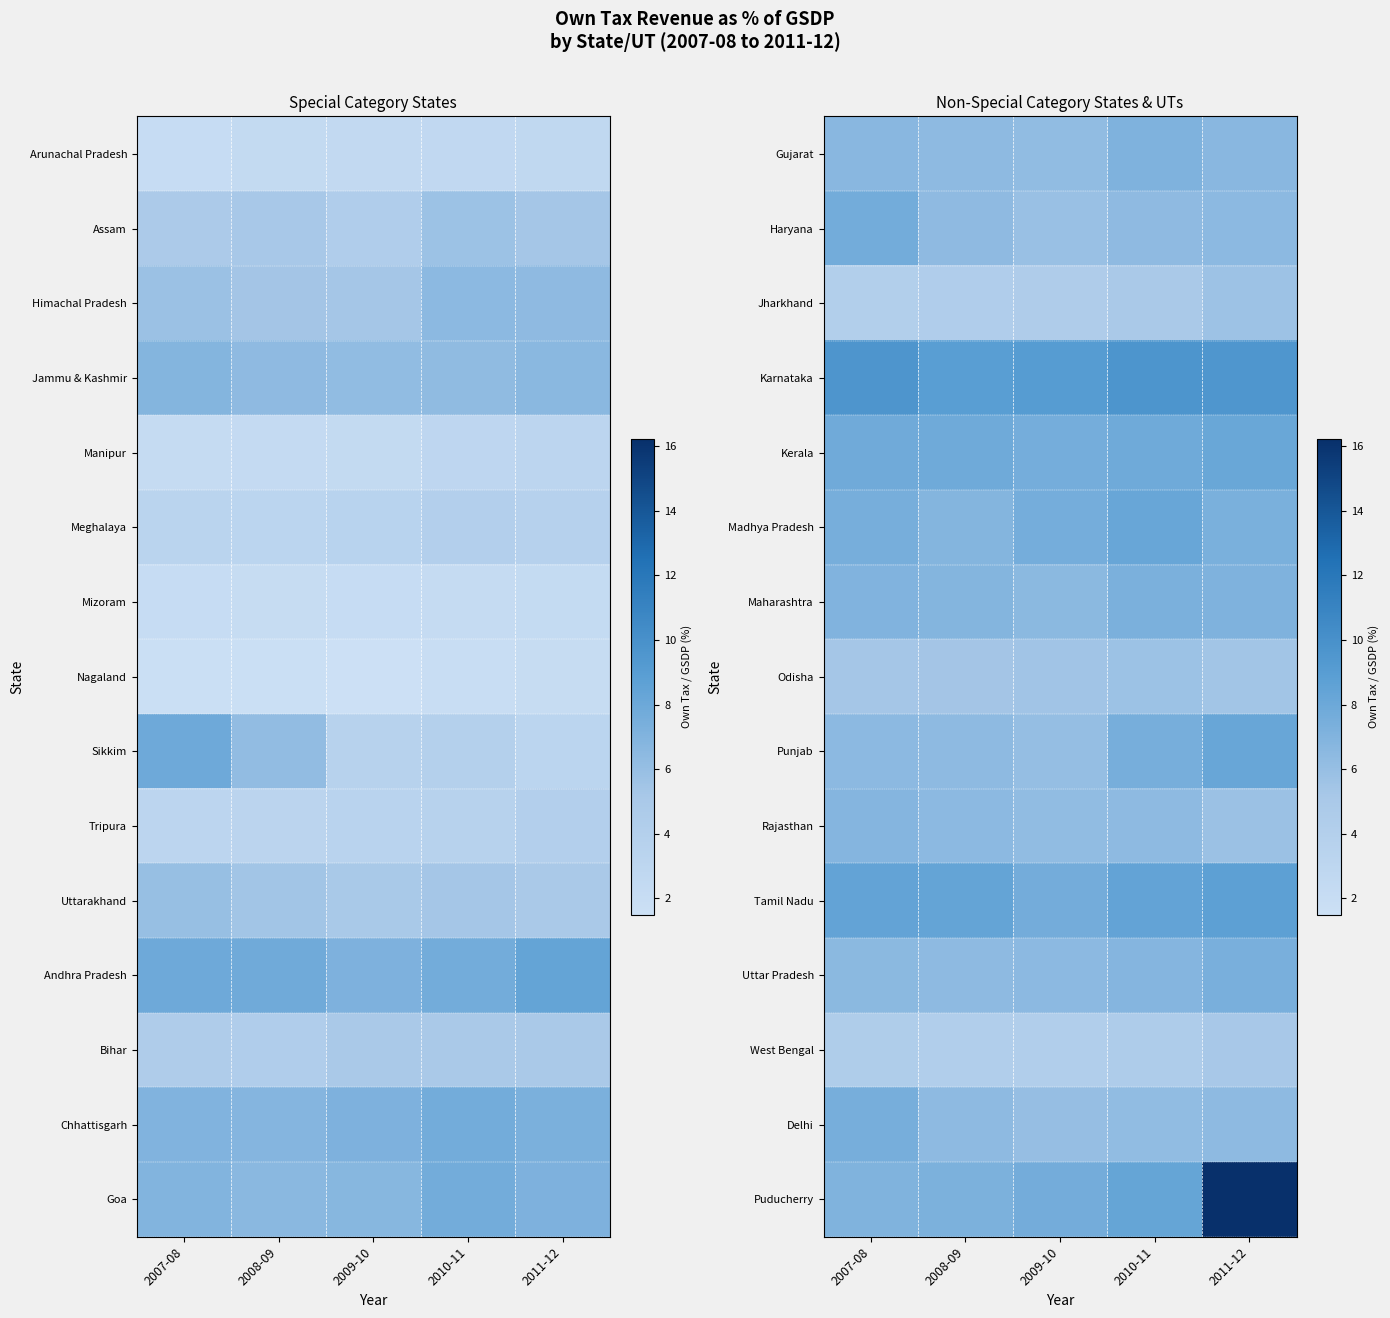

Reading left to right, what are all the values shown in this chart?

Gujarat: 2007-08=6.6	2008-09=6.4	2009-10=6.3	2010-11=7.1	2011-12=6.7
Haryana: 2007-08=7.7	2008-09=6.4	2009-10=5.9	2010-11=6.4	2011-12=6.5
Jharkhand: 2007-08=4.1	2008-09=4.3	2009-10=4.5	2010-11=4.9	2011-12=5.7
Karnataka: 2007-08=9.6	2008-09=8.9	2009-10=9.1	2010-11=9.6	2011-12=9.5
Kerala: 2007-08=7.8	2008-09=7.9	2009-10=7.6	2010-11=7.8	2011-12=8.2
Madhya Pradesh: 2007-08=7.4	2008-09=6.9	2009-10=7.6	2010-11=8.2	2011-12=7.3
Maharashtra: 2007-08=7.0	2008-09=6.9	2009-10=6.6	2010-11=7.3	2011-12=7.1
Odisha: 2007-08=5.3	2008-09=5.4	2009-10=5.5	2010-11=5.7	2011-12=5.4
Punjab: 2007-08=6.5	2008-09=6.4	2009-10=6.1	2010-11=7.5	2011-12=8.2
Rajasthan: 2007-08=6.8	2008-09=6.5	2009-10=6.2	2010-11=6.4	2011-12=5.8
Tamil Nadu: 2007-08=8.4	2008-09=8.4	2009-10=7.6	2010-11=8.4	2011-12=8.7
Uttar Pradesh: 2007-08=6.5	2008-09=6.4	2009-10=6.5	2010-11=6.8	2011-12=7.4
West Bengal: 2007-08=4.4	2008-09=4.2	2009-10=4.2	2010-11=4.5	2011-12=5.1
Delhi: 2007-08=7.5	2008-09=6.4	2009-10=6.0	2010-11=6.2	2011-12=6.4
Puducherry: 2007-08=7.1	2008-09=7.2	2009-10=7.7	2010-11=8.3	2011-12=16.2